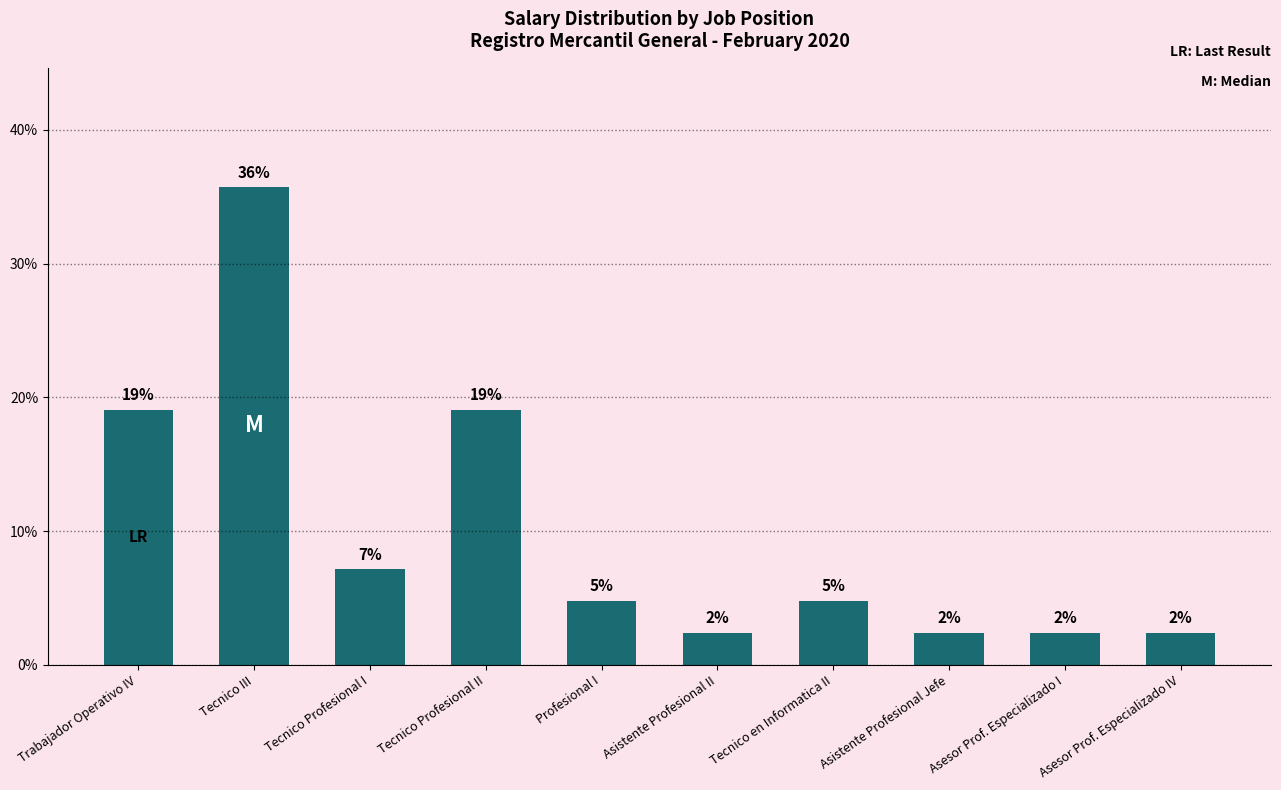

Reading left to right, what are all the values shown in this chart?

Trabajador Operativo IV=19.0	Tecnico III=35.7	Tecnico Profesional I=7.1	Tecnico Profesional II=19.0	Profesional I=4.8	Asistente Profesional II=2.4	Tecnico en Informatica II=4.8	Asistente Profesional Jefe=2.4	Asesor Prof. Especializado I=2.4	Asesor Prof. Especializado IV=2.4